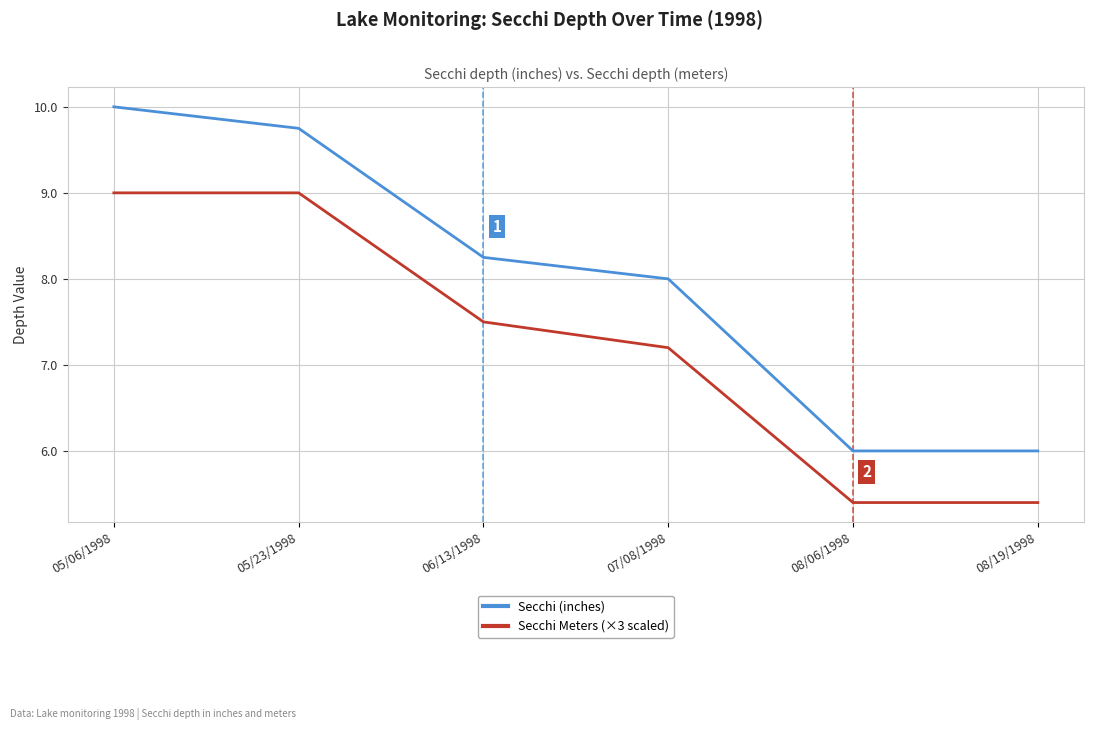

What is the difference between the maximum and second lowest values in the Secchi (inches) series?

4.0